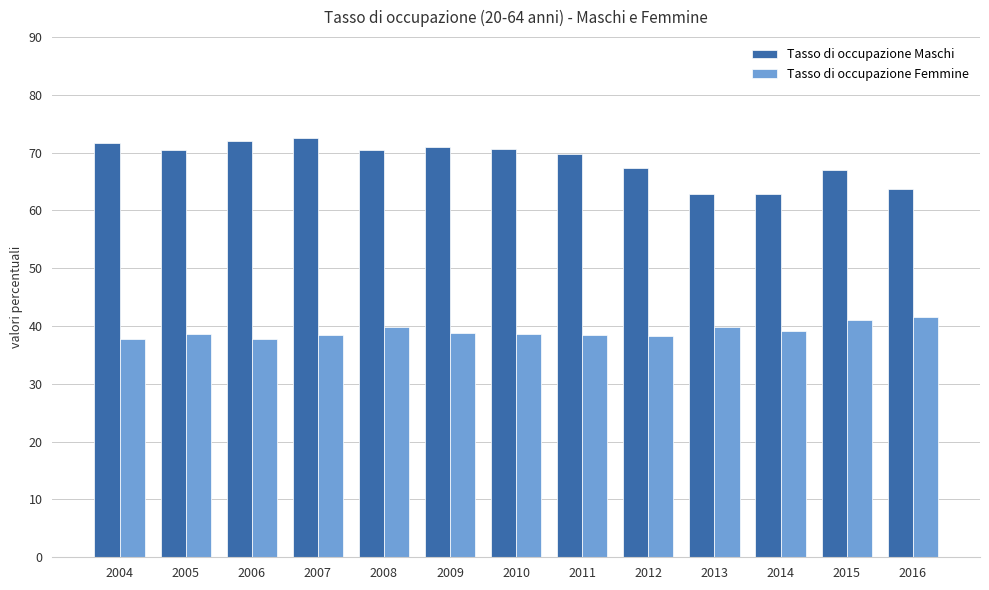

What is the approximate value of Tasso di occupazione Maschi at 2016?

63.8